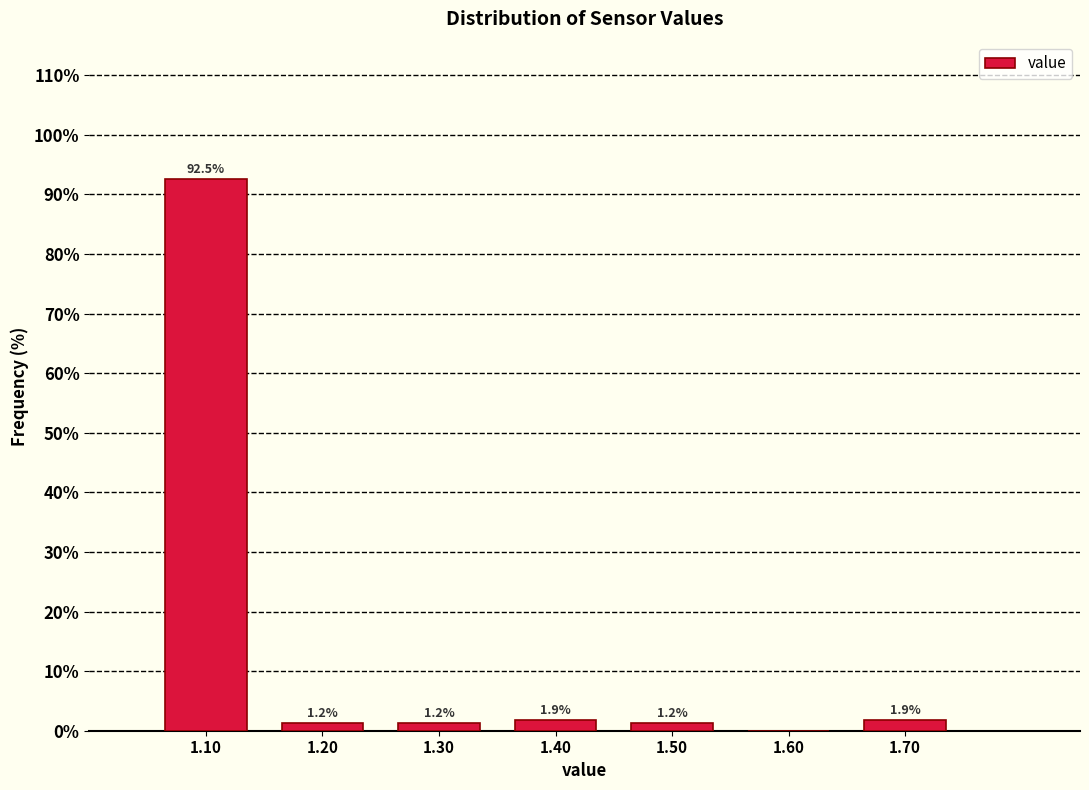

Which range on the x-axis has the tallest bar?

1.05 to 1.15